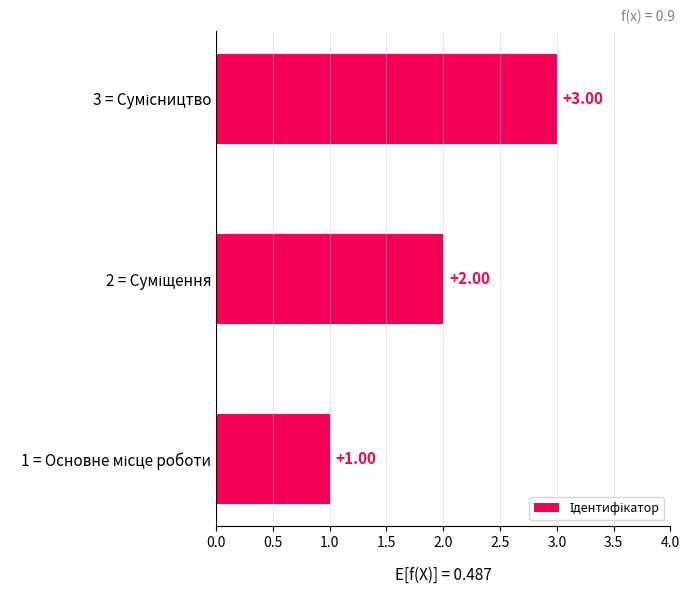

What is the sum of all values?

6